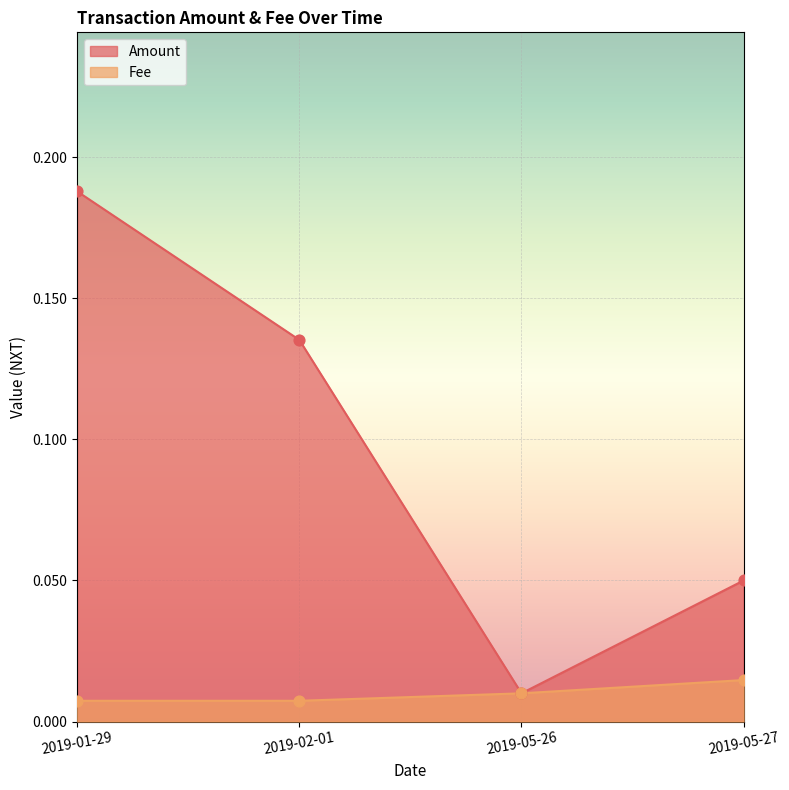

Which series reaches the minimum Y coordinate?

Fee